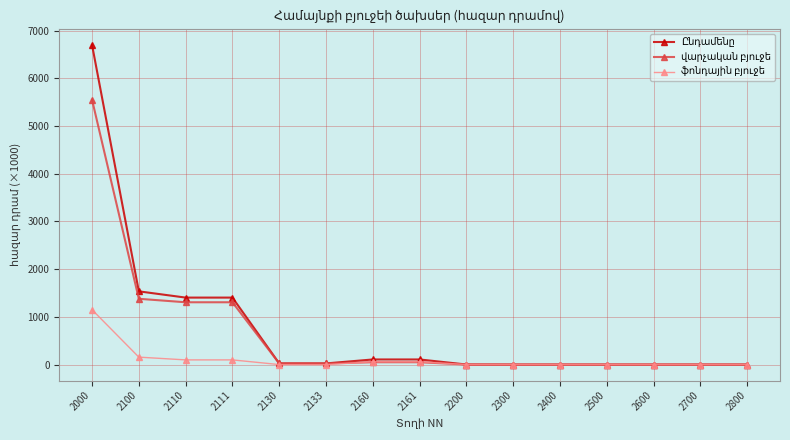

What is the maximum value shown in the chart?

6703.4